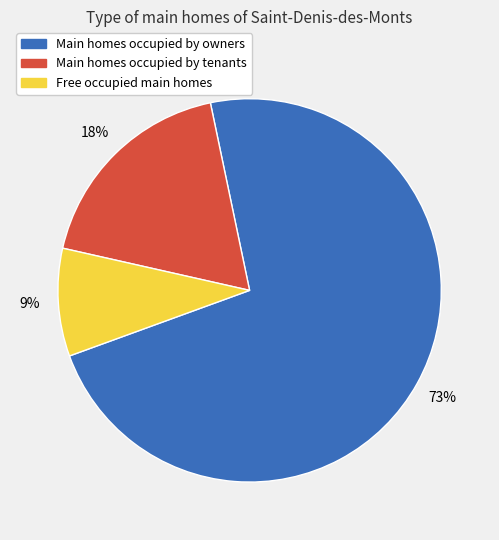

Rank the categories by value from lowest to highest.

Free occupied main homes, Main homes occupied by tenants, Main homes occupied by owners